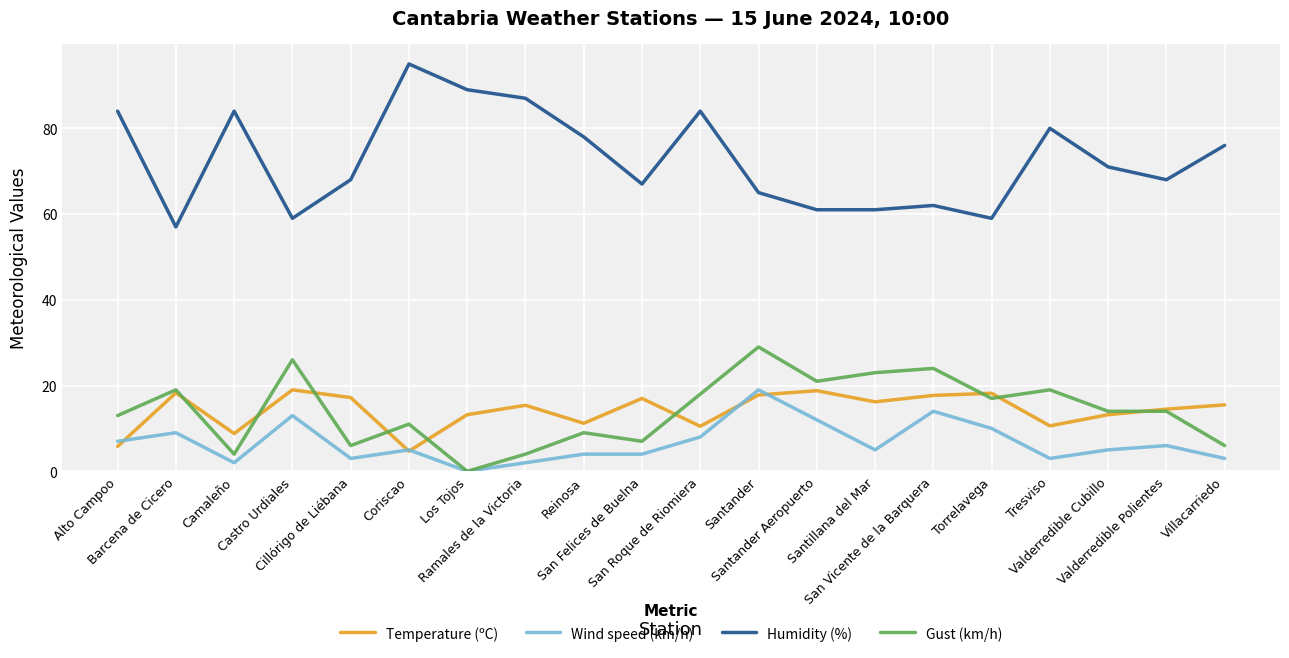

At which label does Wind speed (km/h) reach its peak?

Santander